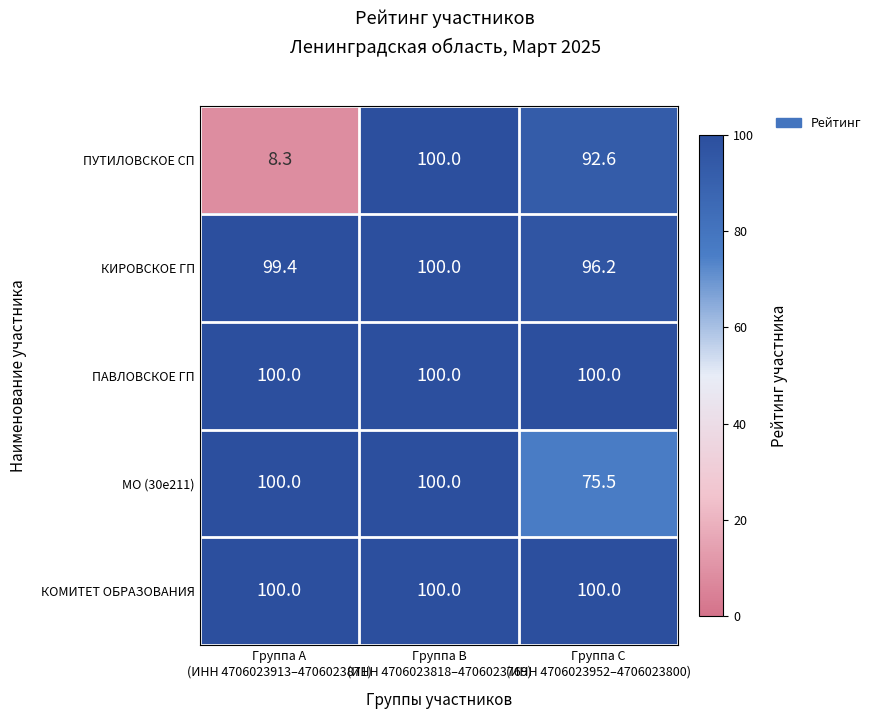

At how many categories does at least one series exceed 34?

3